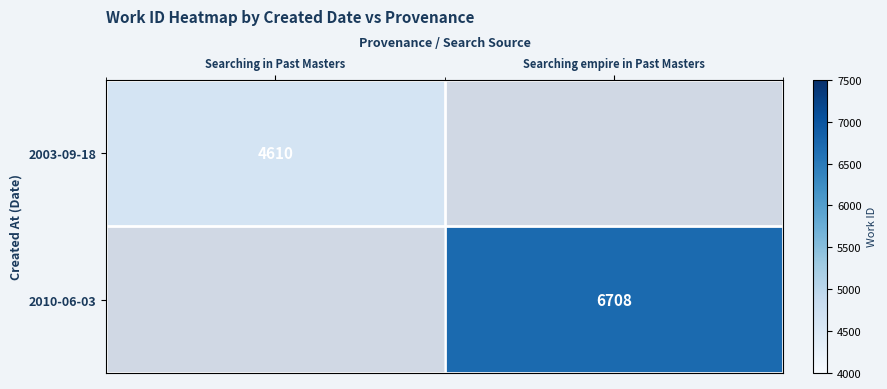

Is it true that 2003-09-18 equals 4610 at Searching in Past Masters?

True